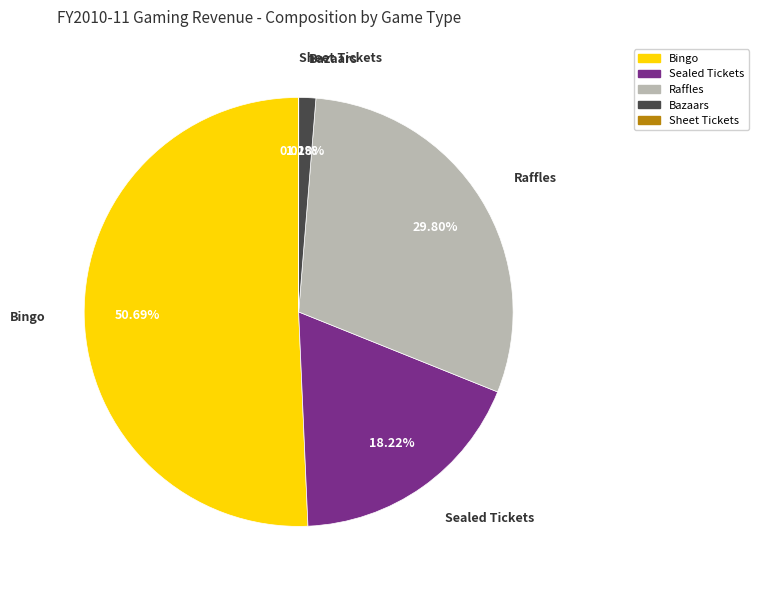

True or false: Sealed Tickets accounts for 5% of the total.

False